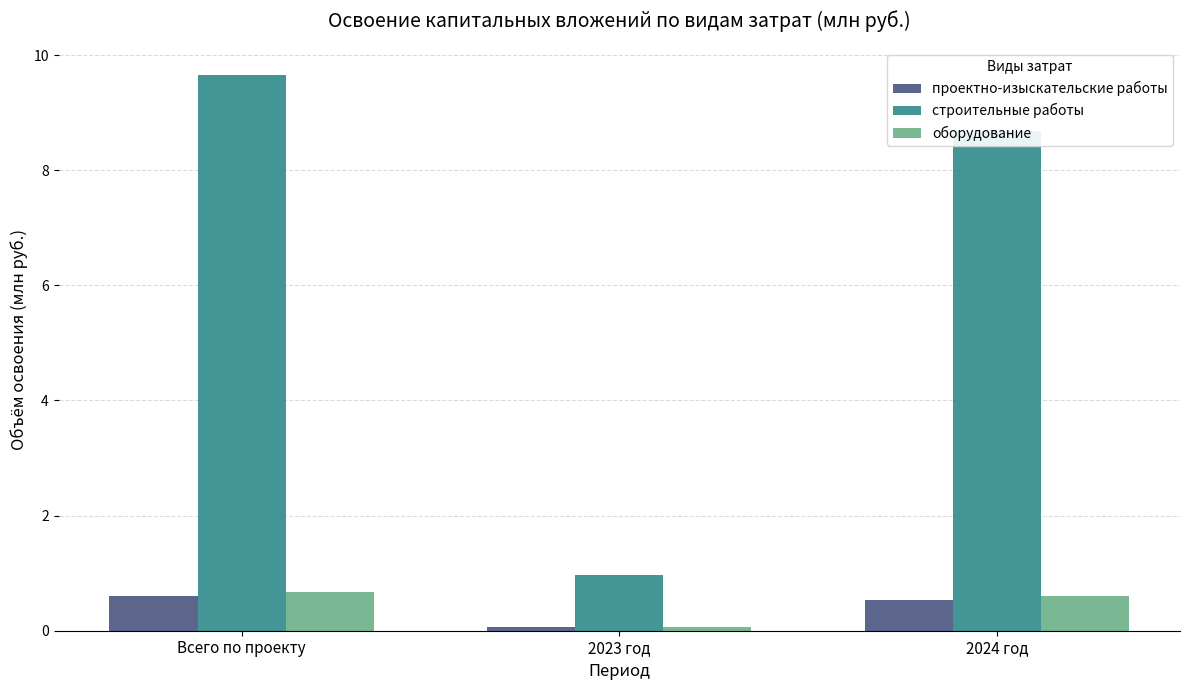

At how many categories does at least one series exceed 6?

2